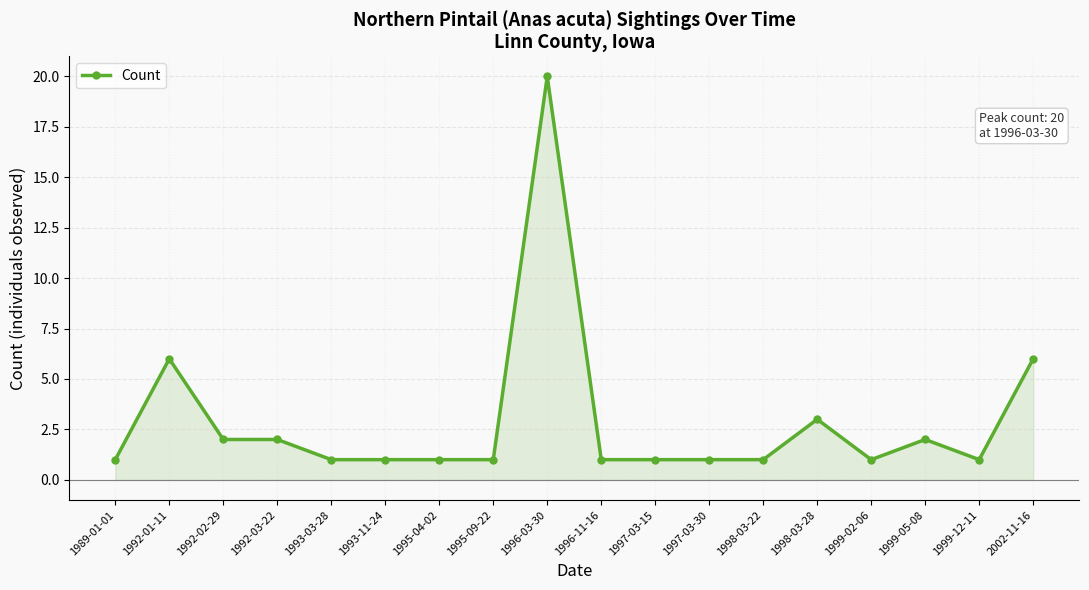

The chart shows a value of 0 at 1989-01-01. True or false?

False